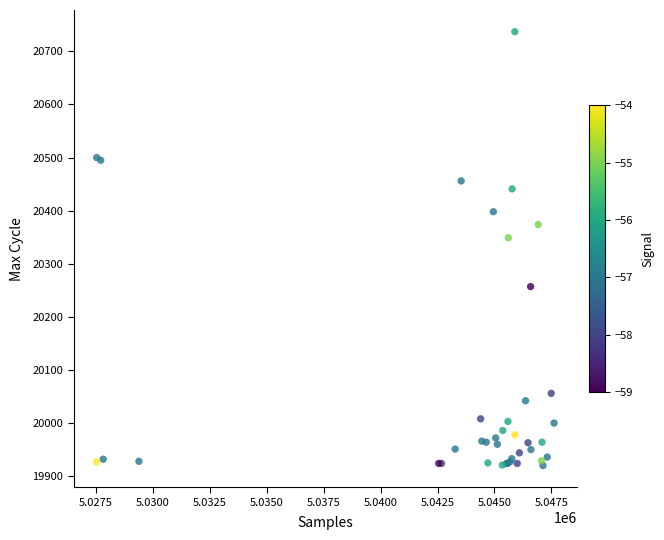

What Y value in the scatter plot is closest to 20328?

20349